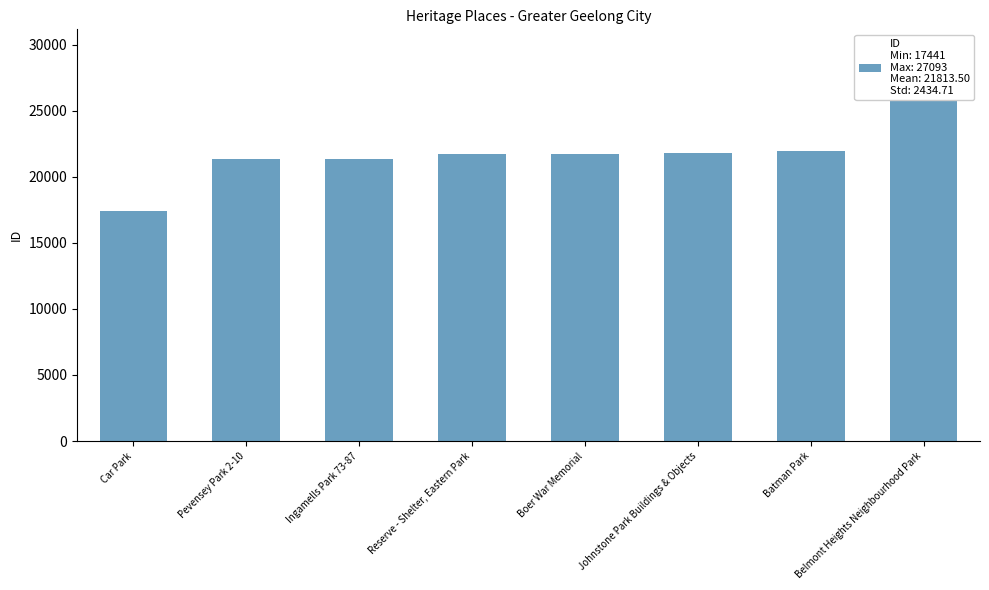

What is the minimum value shown in the chart?

17441